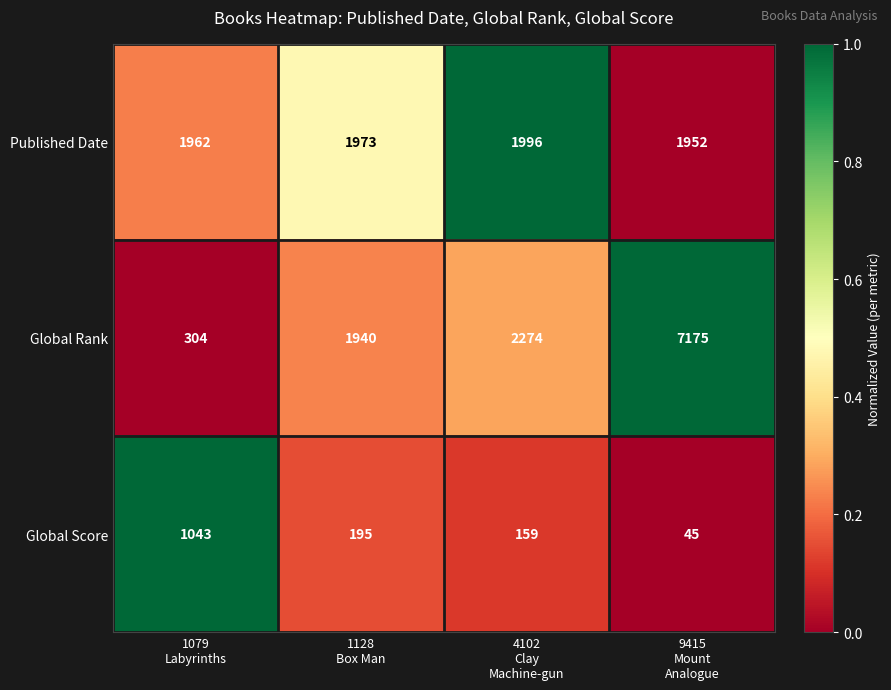

Which series has the largest total across all categories?

Global Rank